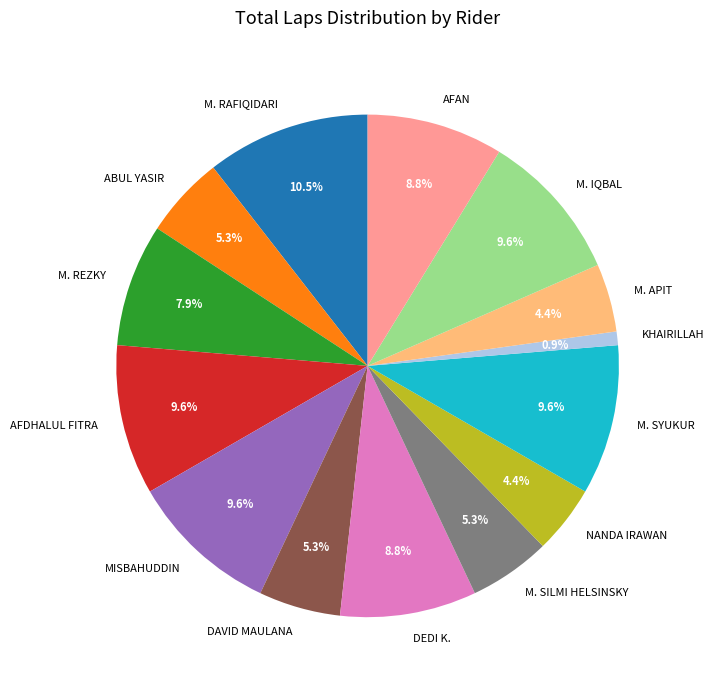

What percentage is the AFAN slice, to the nearest percent?

9%